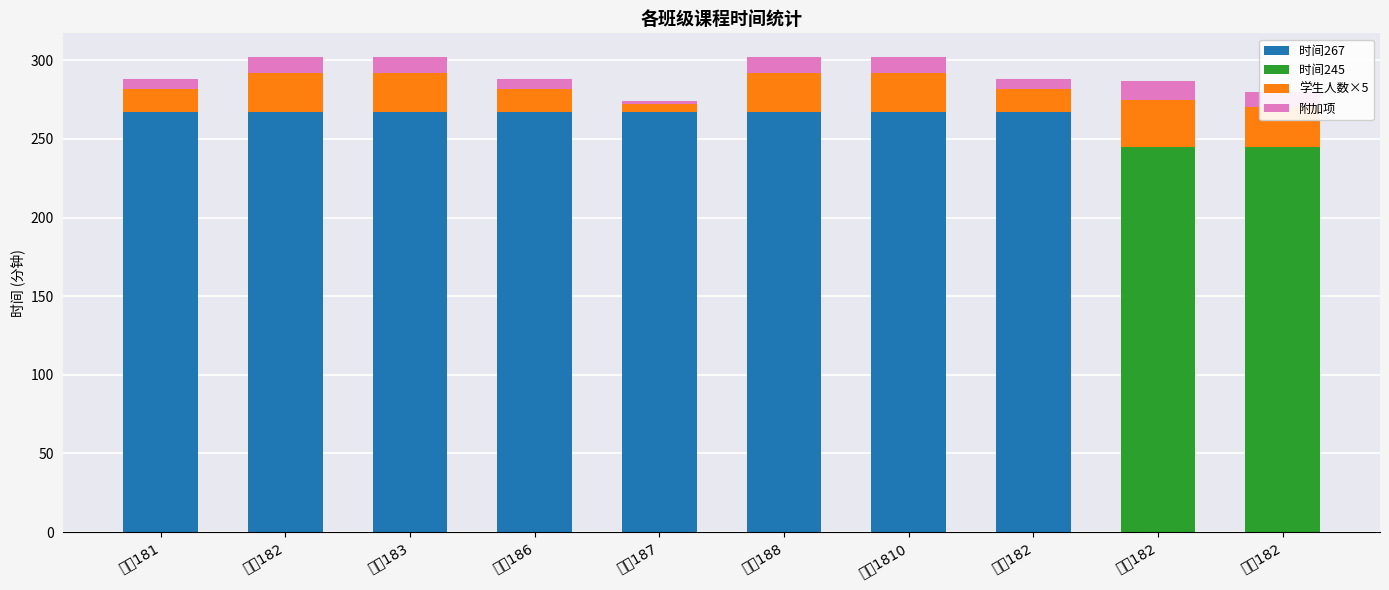

What position from the left is 临床187?

5